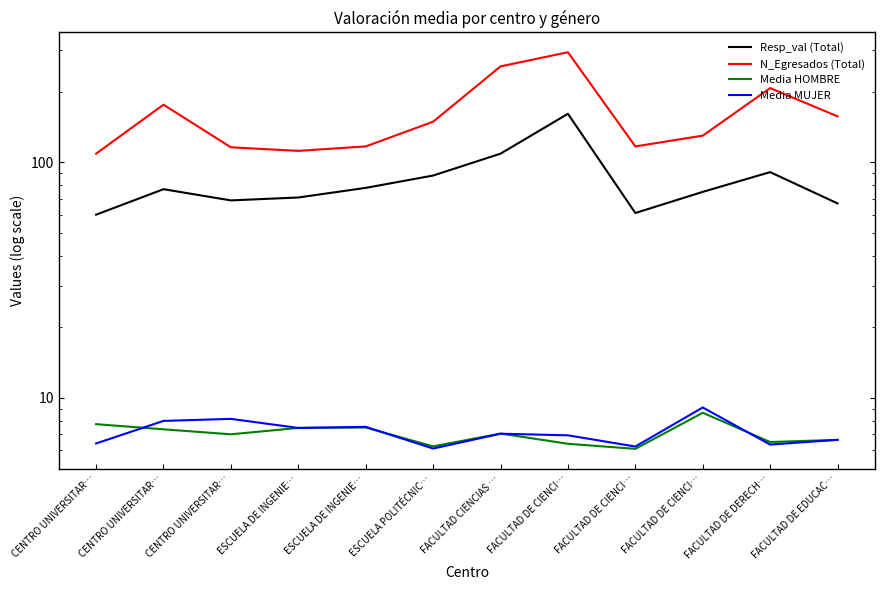

True or false: N_Egresados (Total) and Media MUJER intersect in this chart.

False